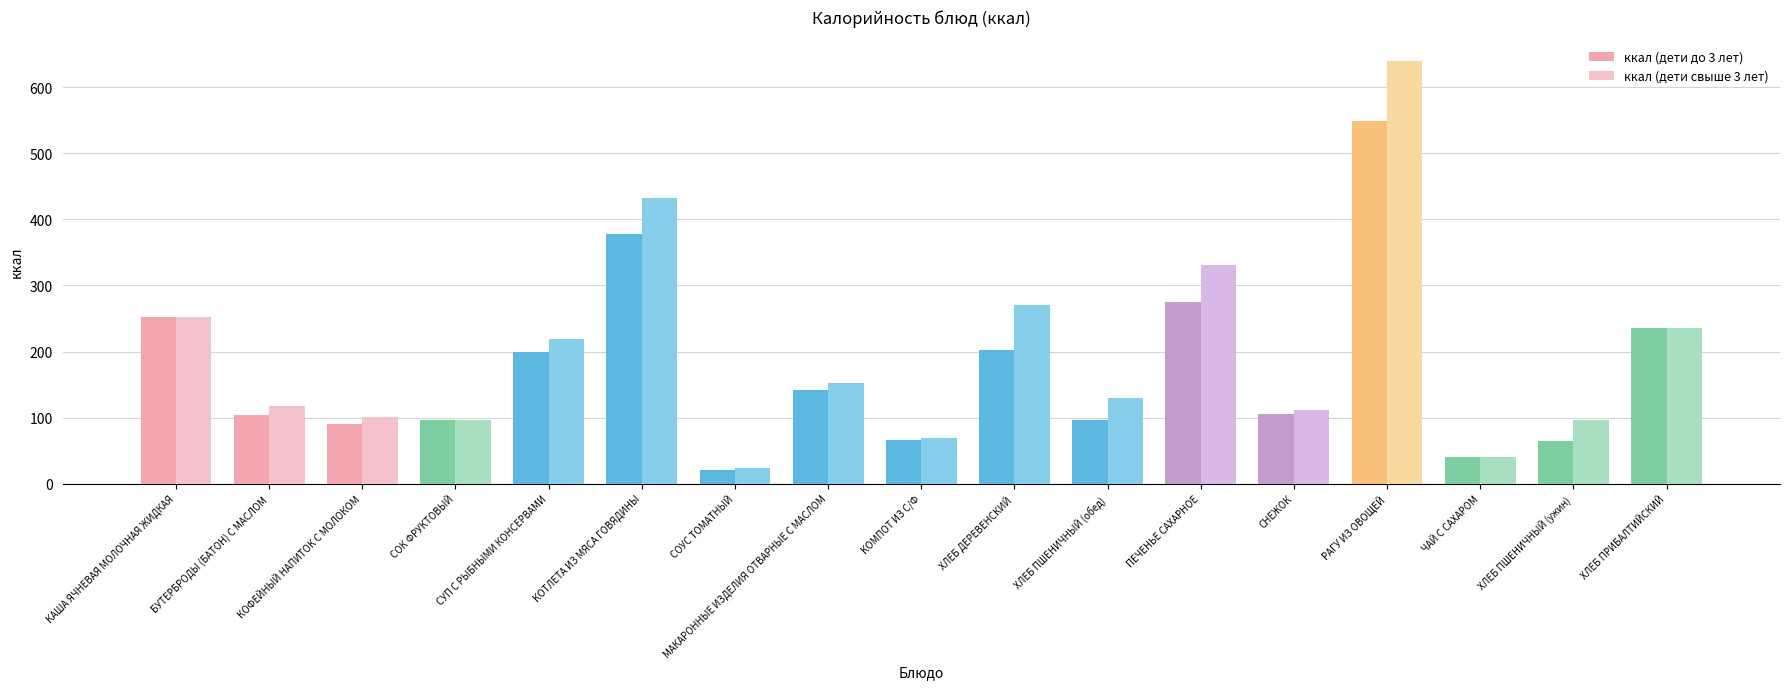

What is the difference between the ккал (дети до 3 лет) values at ХЛЕБ ПРИБАЛТИЙСКИЙ and КОТЛЕТА ИЗ МЯСА ГОВЯДИНЫ?

142.3